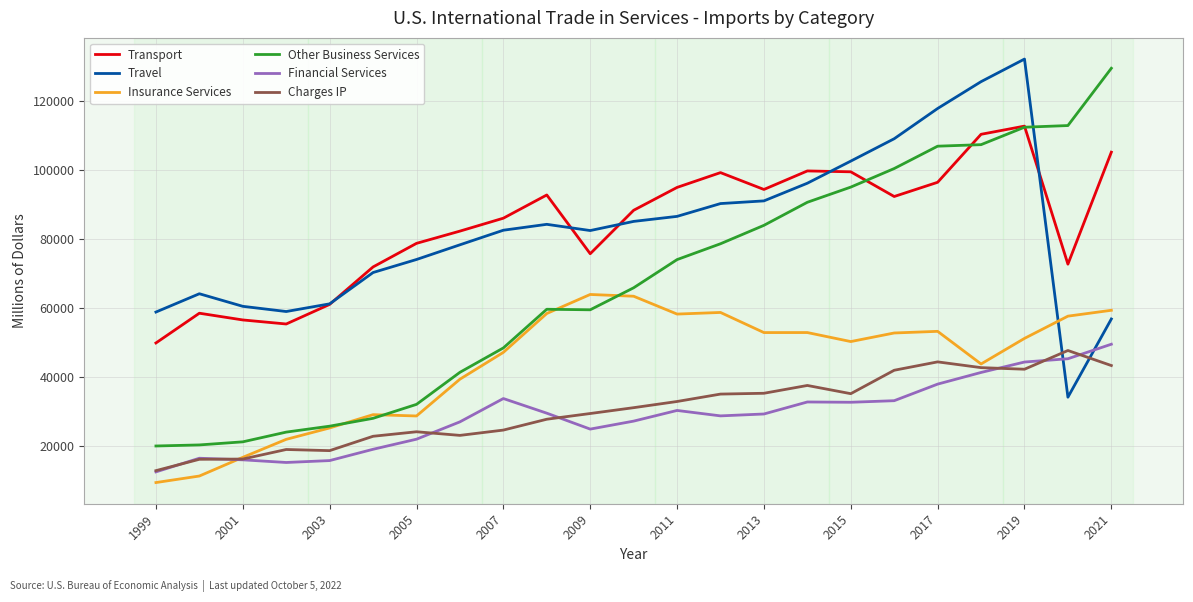

What is the maximum value for Transport?

112813